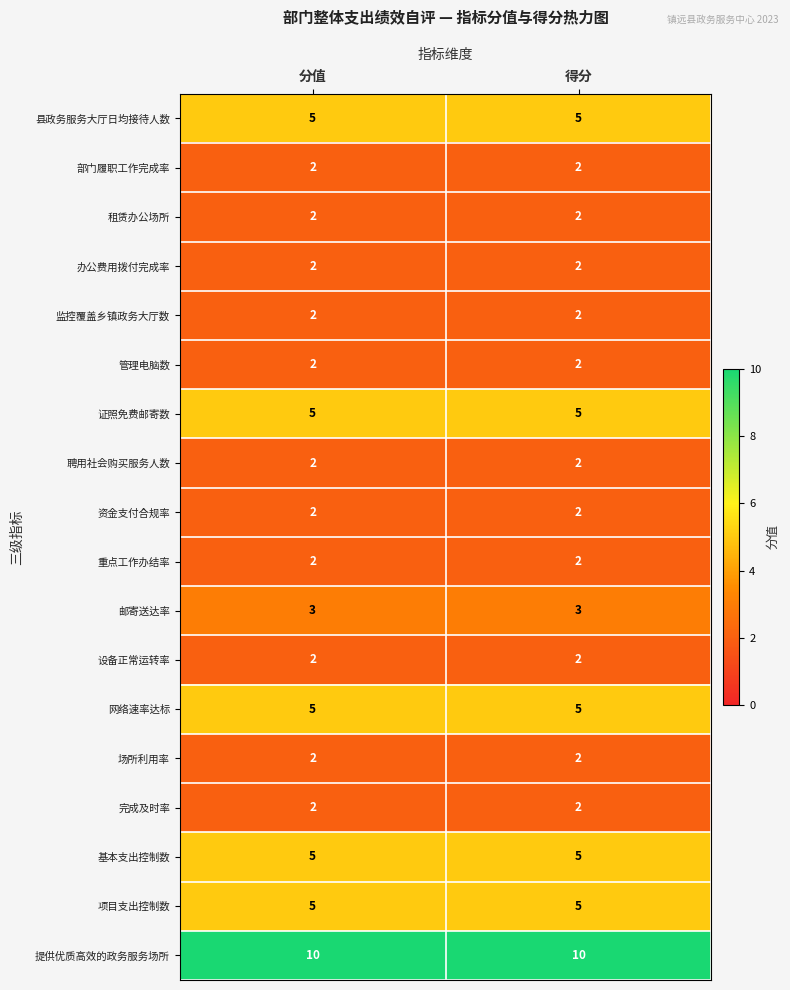

What is the spread (max minus min) of values at 分值?

8